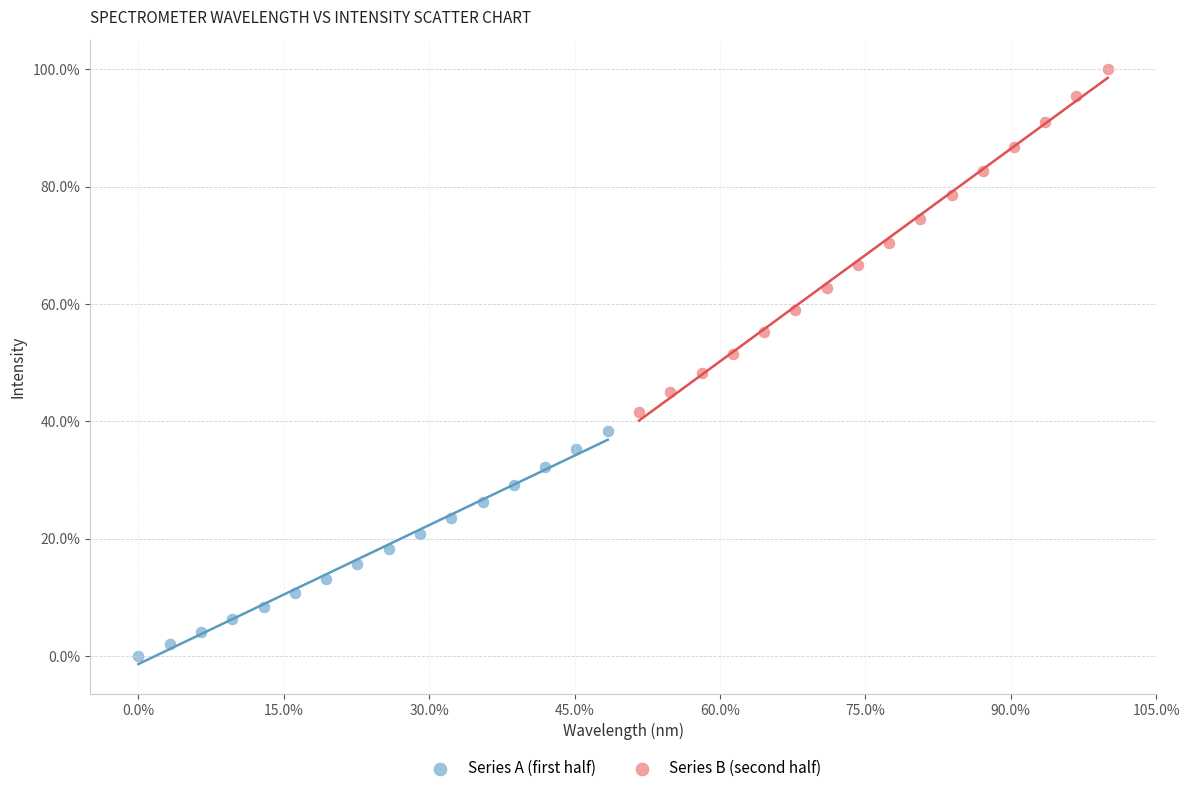

Which series has the largest Y range (max minus min)?

Series B (second half)